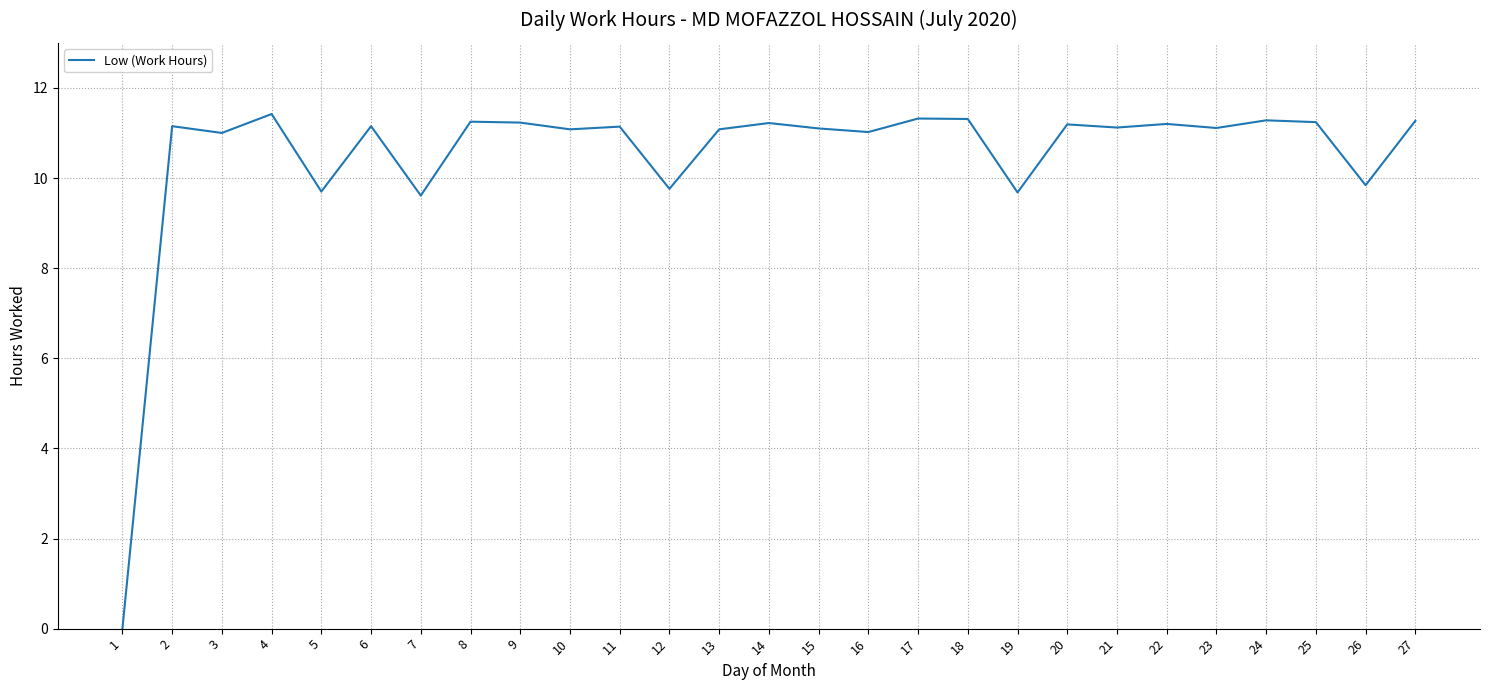

Approximately how many times larger is the value at 26 compared to 2?

0.9